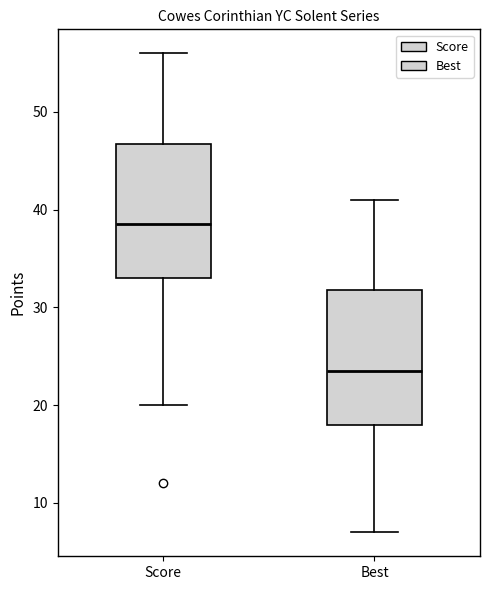

Reading left to right, transcribe this box plot: for each box, give where its median line is, the range the box spans, and where its two whiskers end, as read against the y-axis. The values are not printed on the chart, so give them approximately, as read against the axis.

Score: median 39, box 33 to 47, whiskers 20 to 56
Best: median 24, box 18 to 32, whiskers 7 to 41